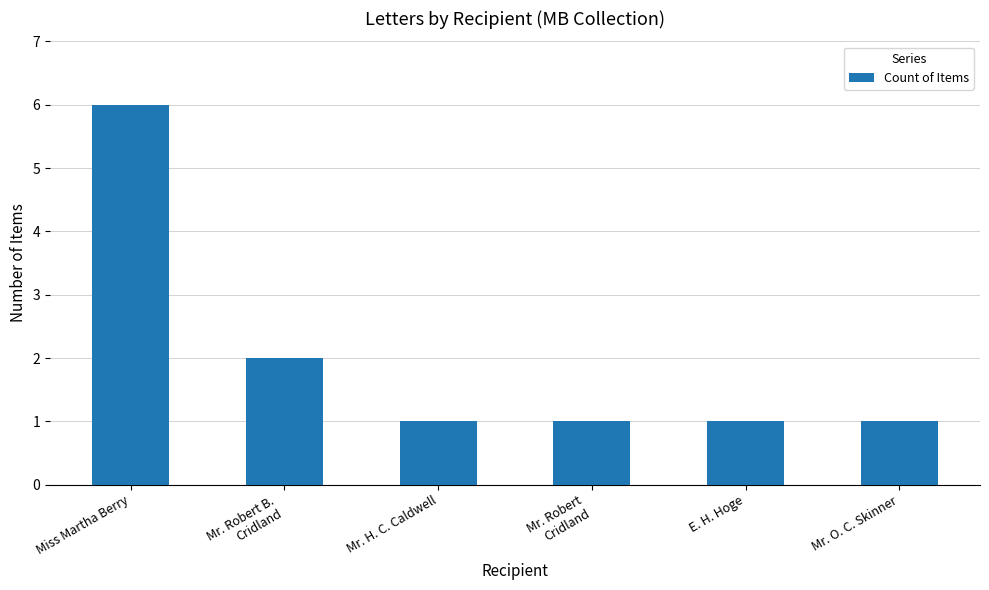

Reading right to left, list all the values displayed in this chart.

1	1	1	1	2	6